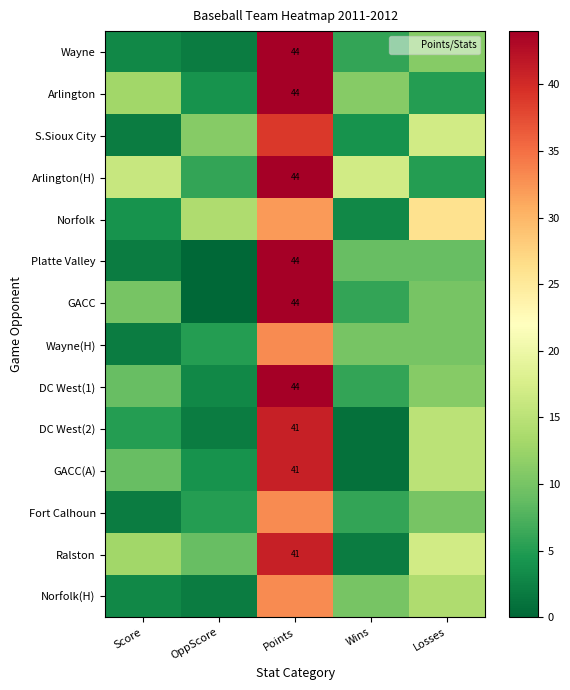

True or false: Wayne has a value of 44 at Points.

True